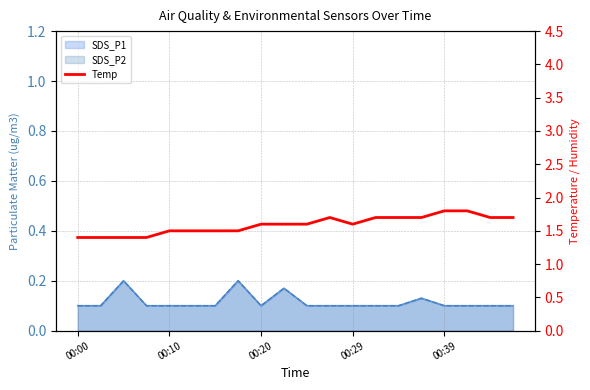

True or false: the data shows 2.3 at 5.

False